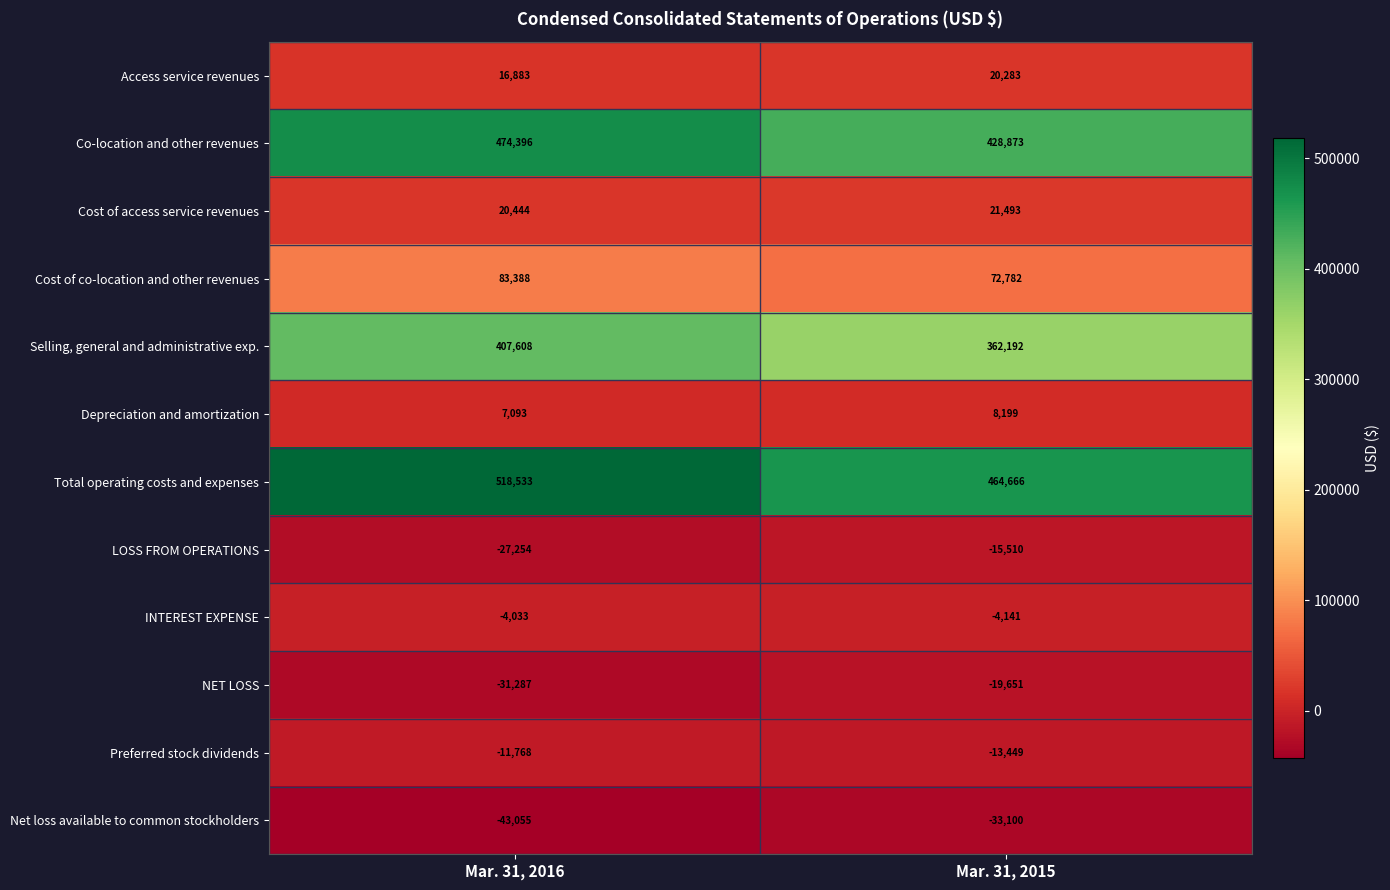

Which series has the widest spread of values?

Total operating costs and expenses